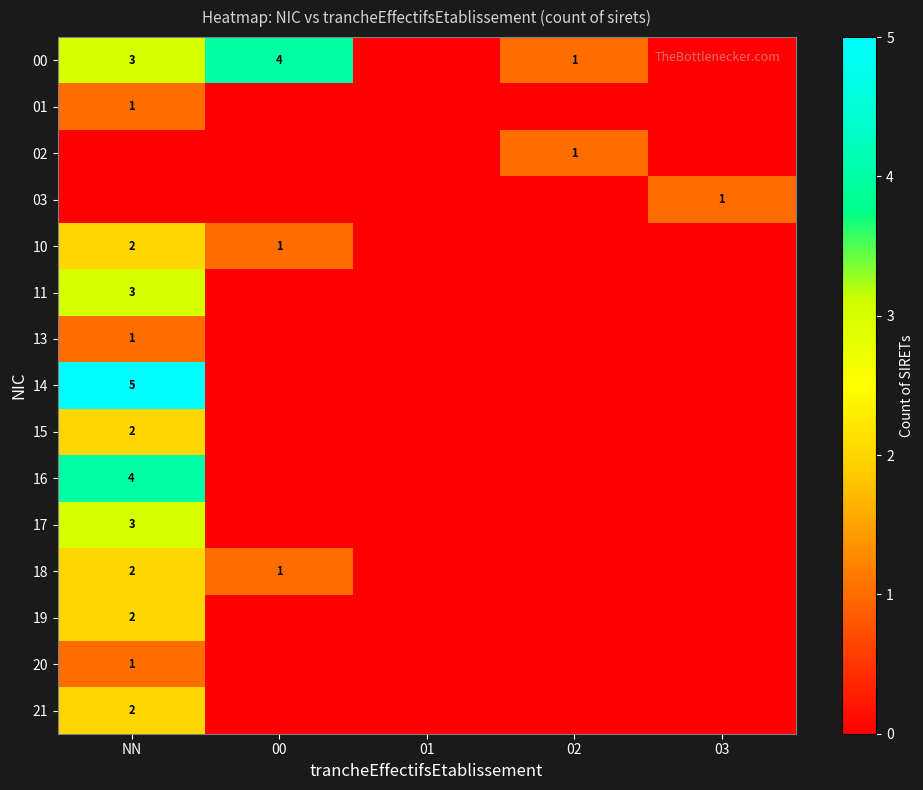

Count the 03 values in the range 0 to 1.

5